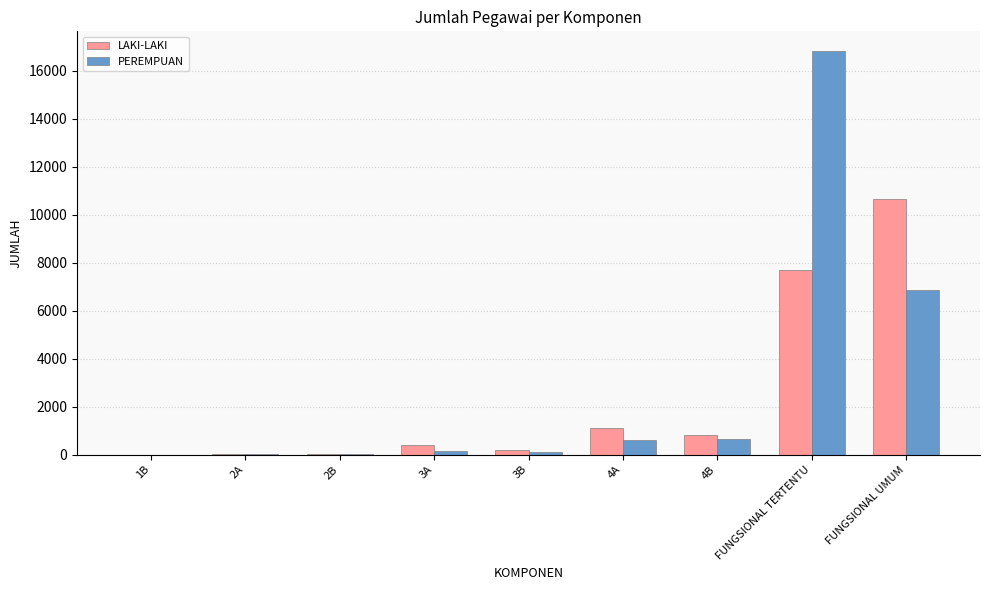

Which category has the highest value in the LAKI-LAKI series?

FUNGSIONAL UMUM